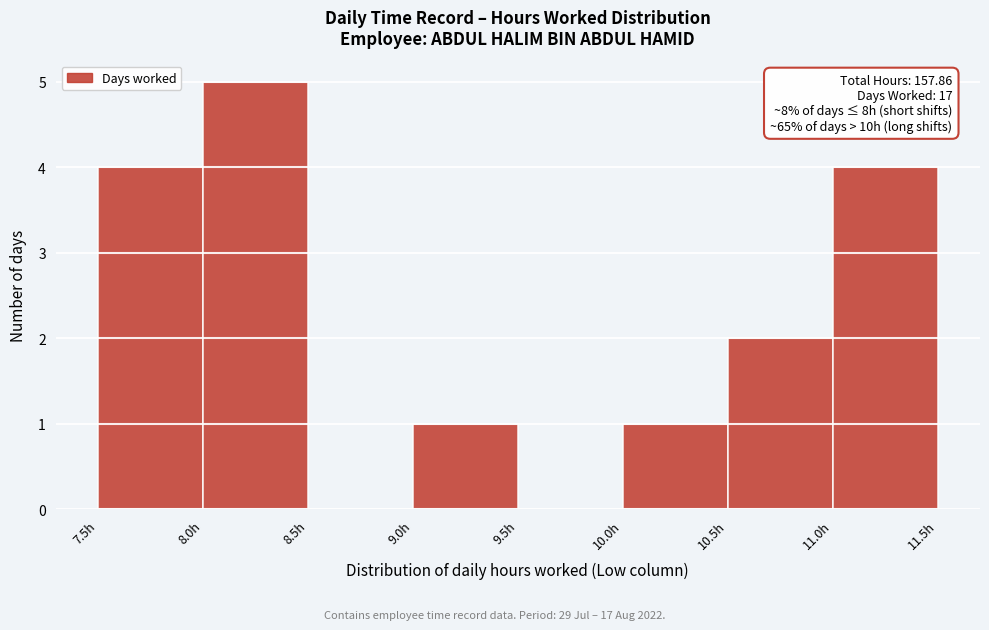

Over which range of the x-axis is the bar tallest?

8.0 to 8.5